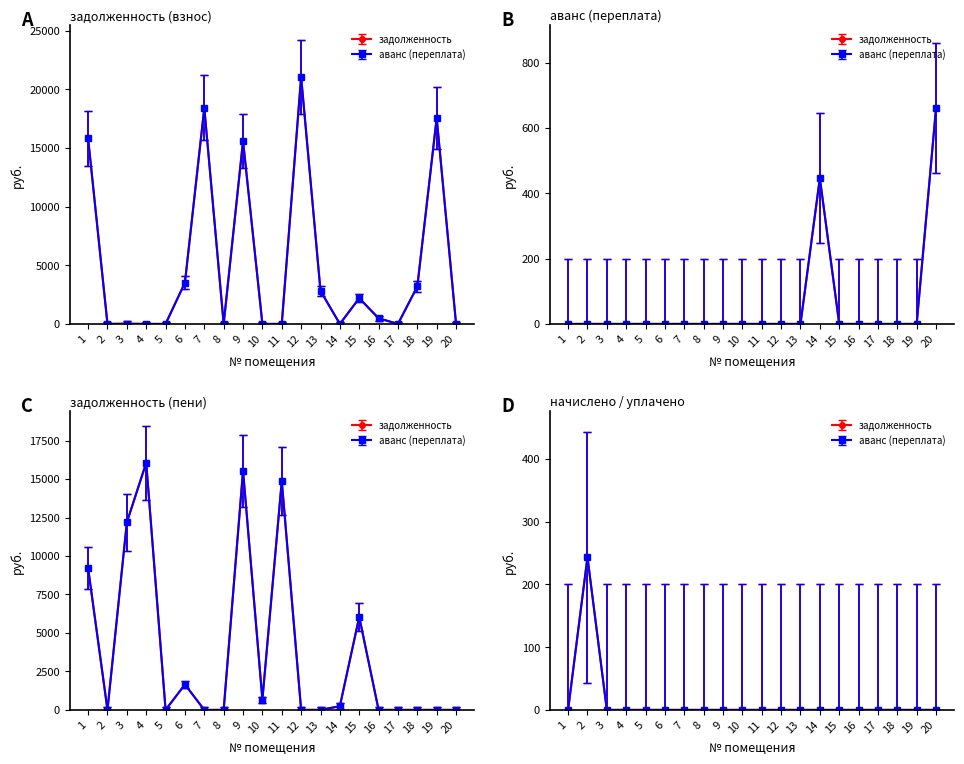

How many lines are shown in the chart?

4